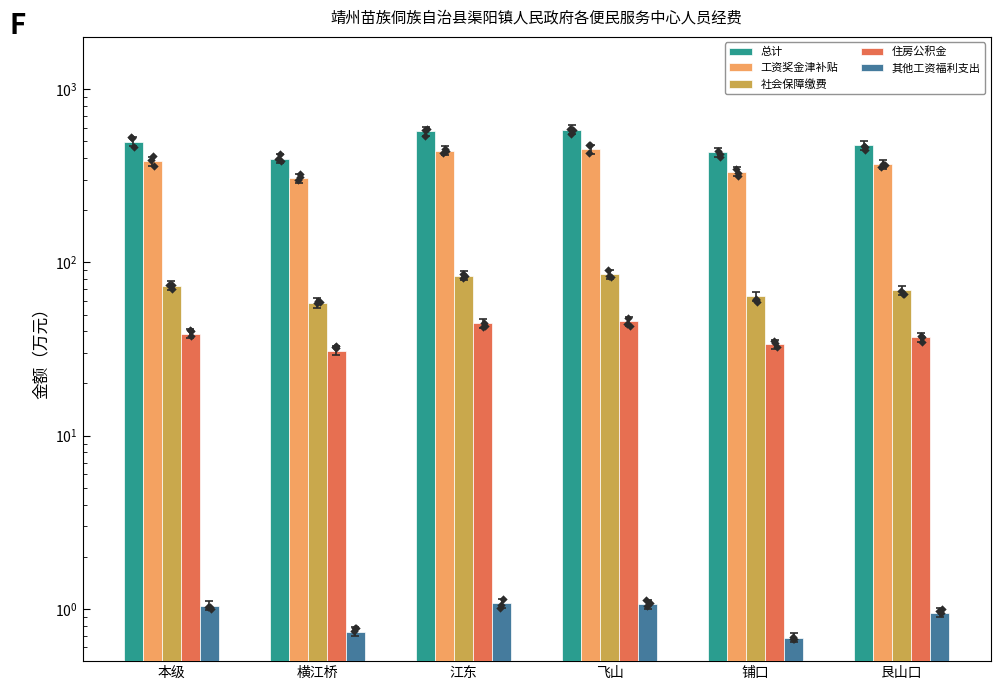

Which series reaches the maximum Y coordinate?

总计